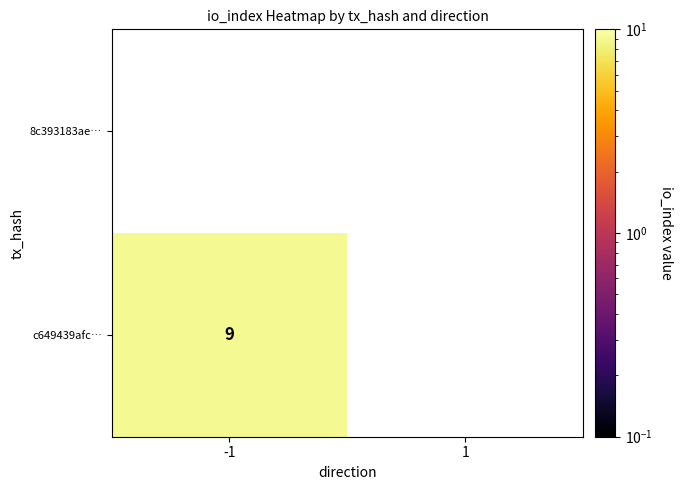

Reading left to right, transcribe all the data shown in this chart.

c649439afc79d02b4f2f48f753fd92d5618b9b0: -1=9	1=0
8c393183ae4839c22e557f622ff67c6f513a93c: -1=0	1=0